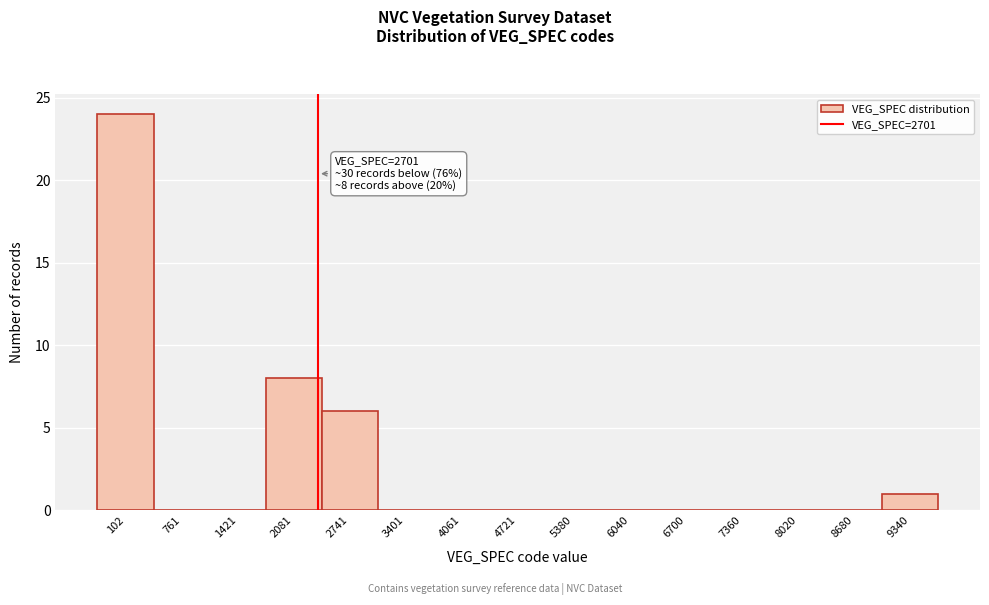

Reading left to right, what are all the values shown in this chart?

102=24	761=0	1421=0	2081=8	2741=6	3401=0	4061=0	4721=0	5380=0	6040=0	6700=0	7360=0	8020=0	8680=0	9340=1